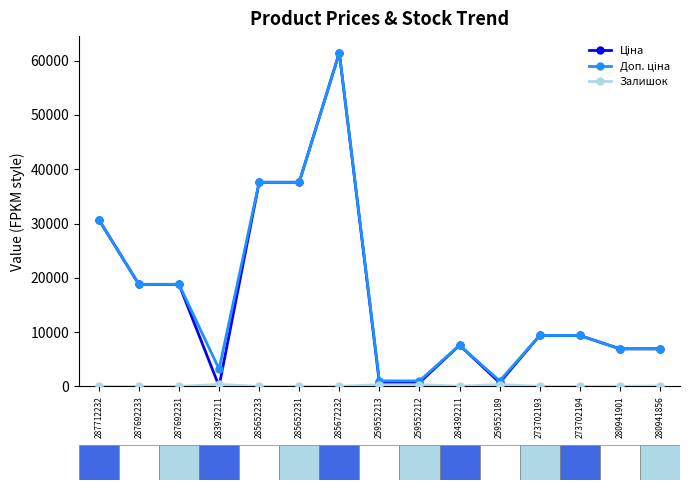

At how many categories does at least one series exceed 5772?

11